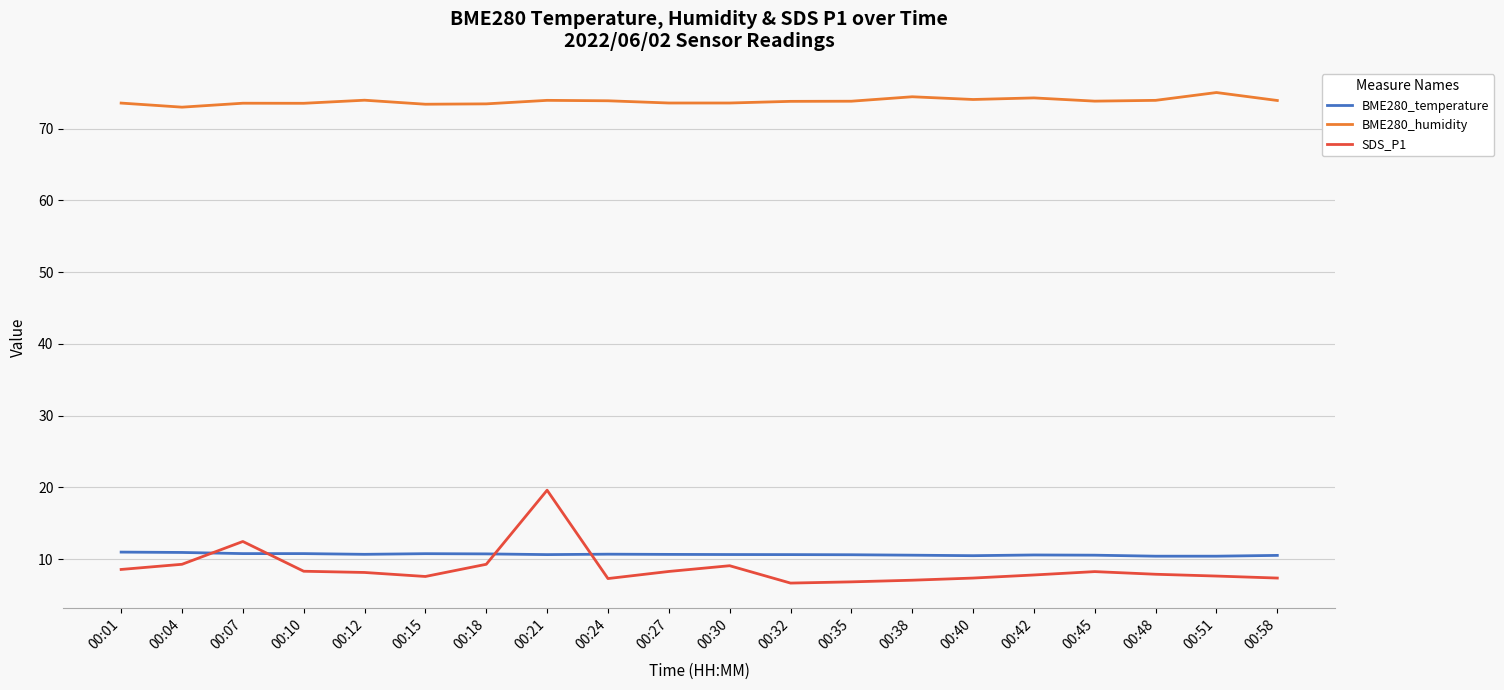

Which series has the widest spread of values?

SDS_P1